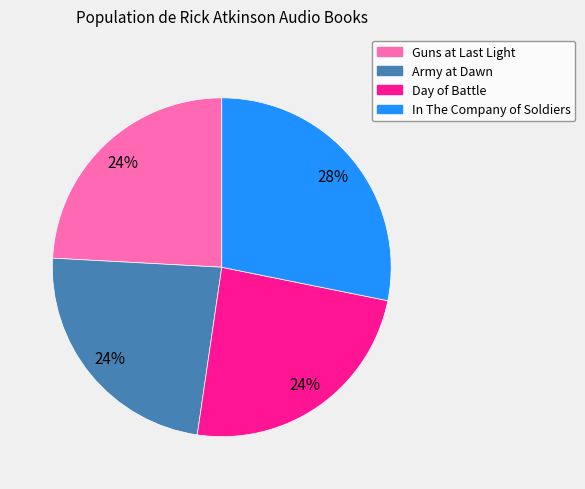

Between In The Company of Soldiers and Day of Battle, which is larger?

In The Company of Soldiers